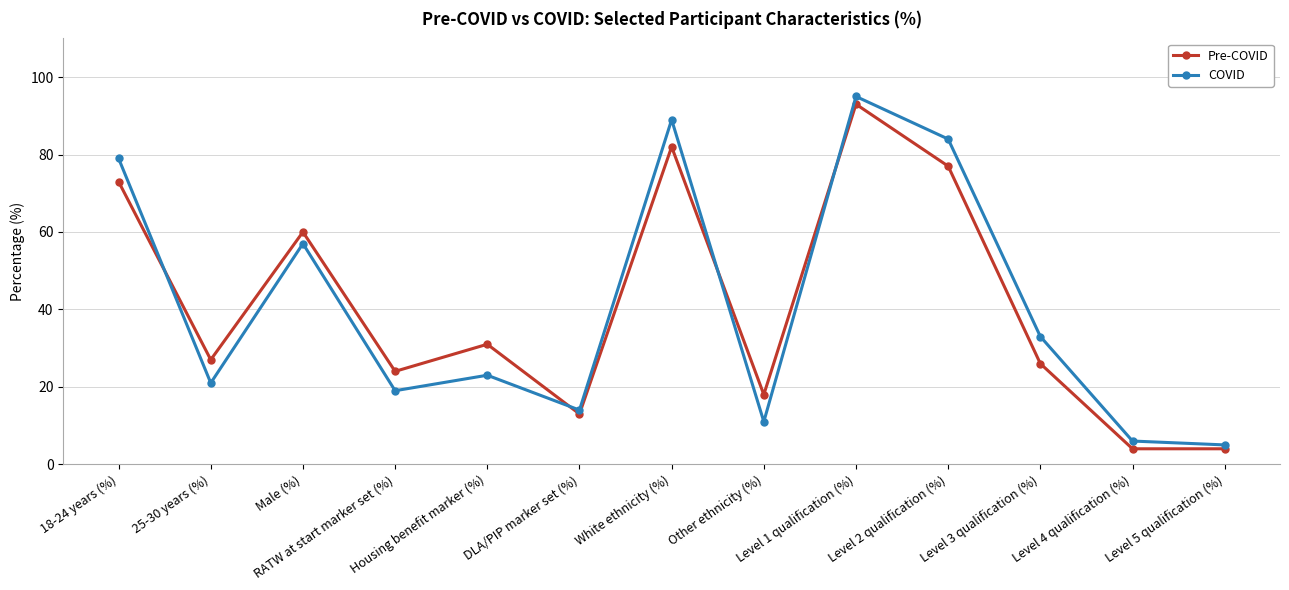

How many lines are shown in the chart?

2